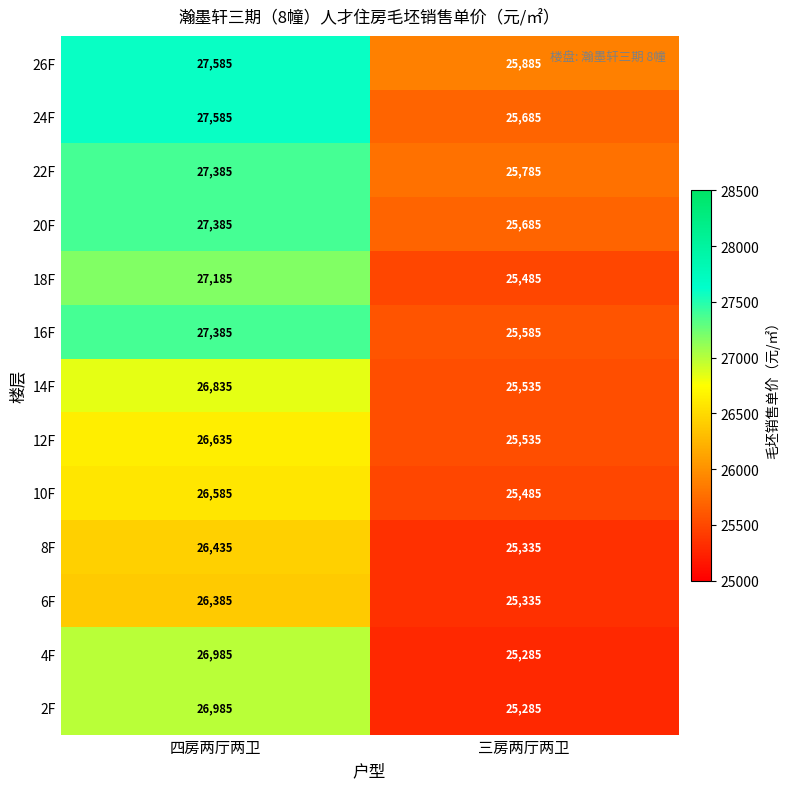

What is the sum of all 16F values?

52970